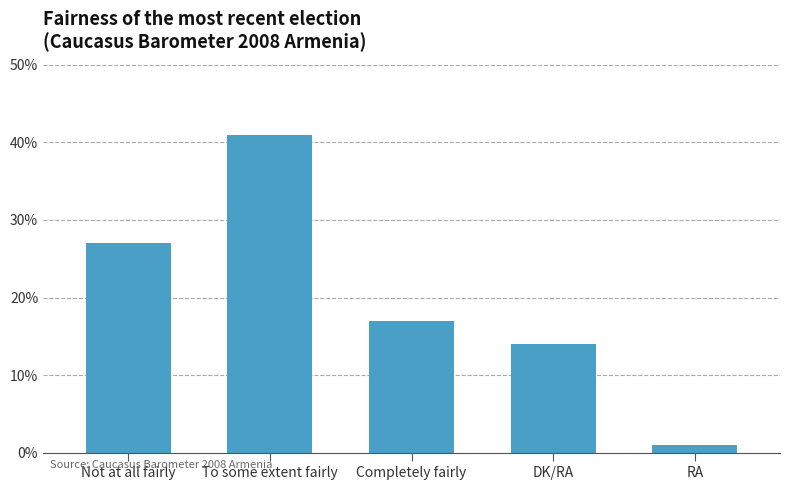

Reading right to left, what are all the values shown in this chart?

1	14	17	41	27